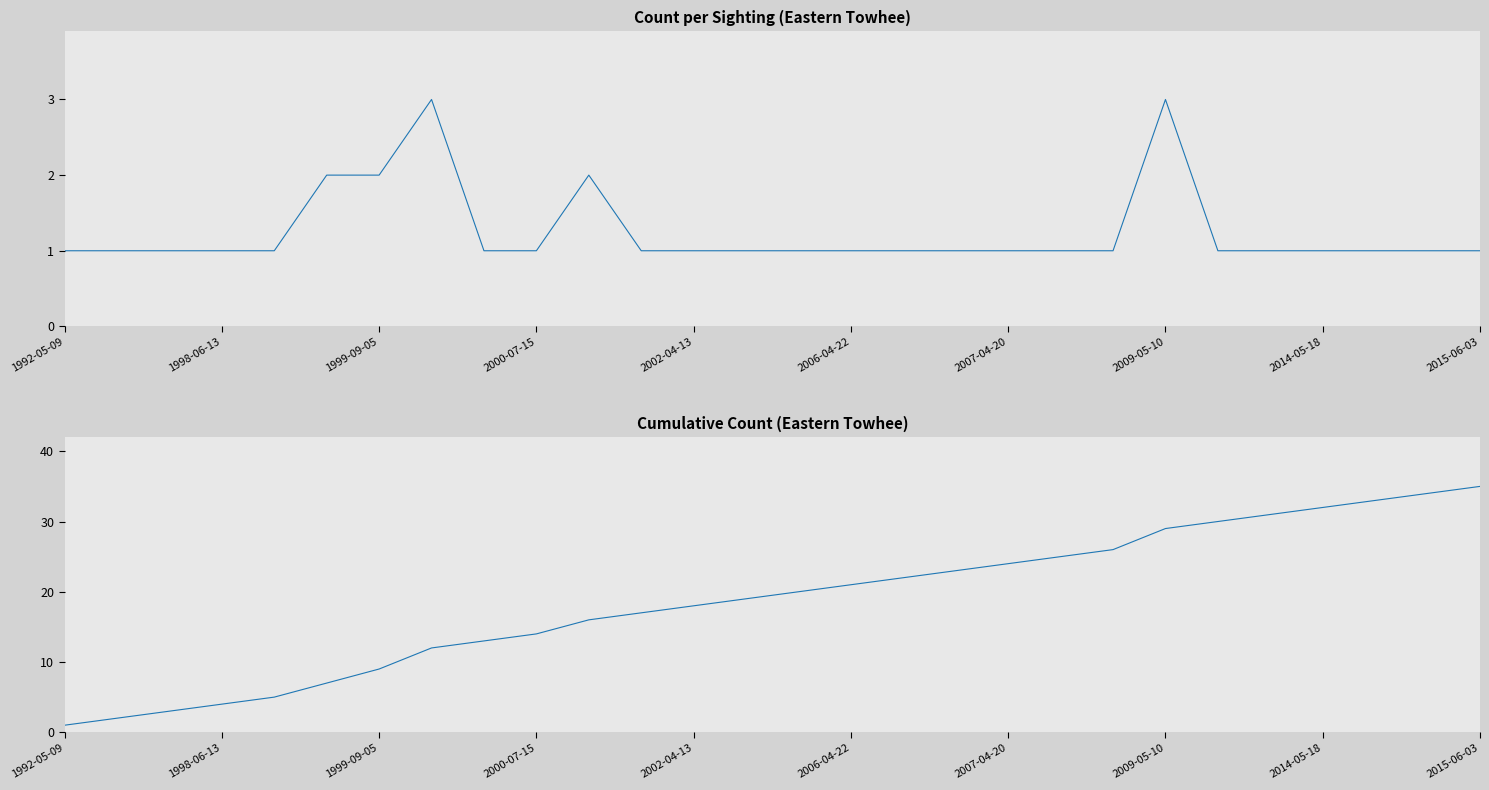

True or false: Count has a value of 1 at 2007-04-20.

True